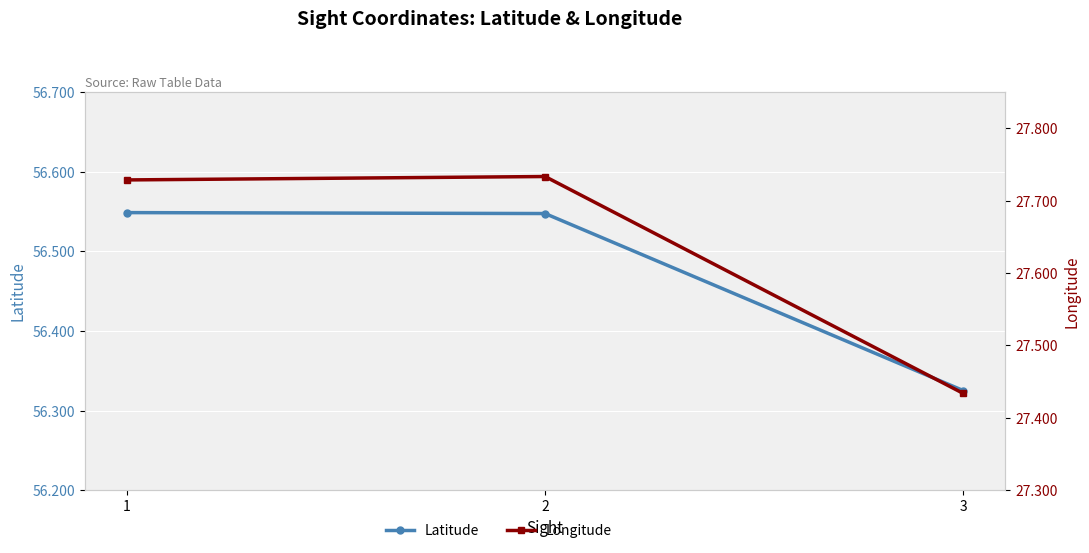

What is the maximum value for Longitude?

27.7